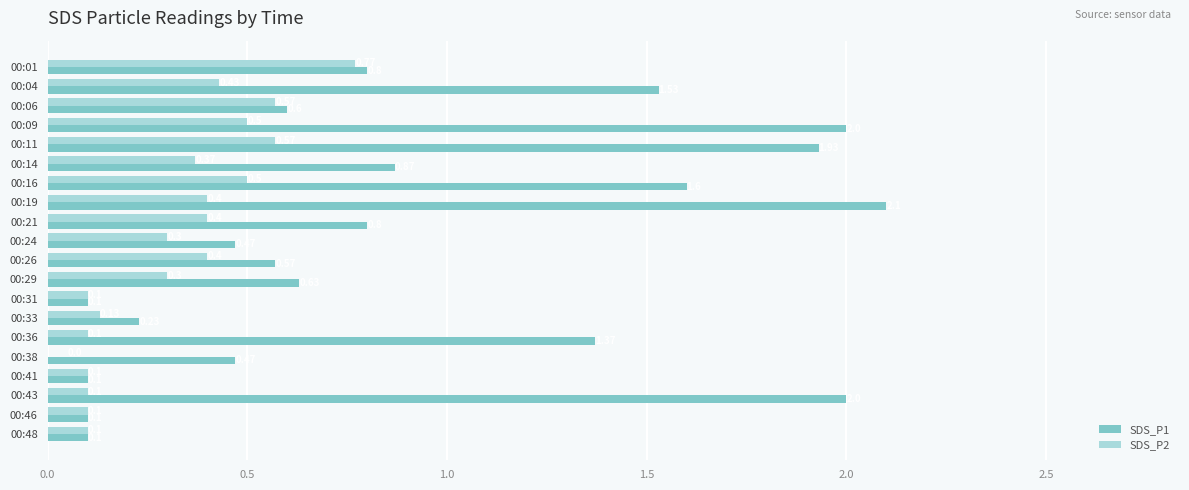

Which series has the largest total across all categories?

SDS_P1